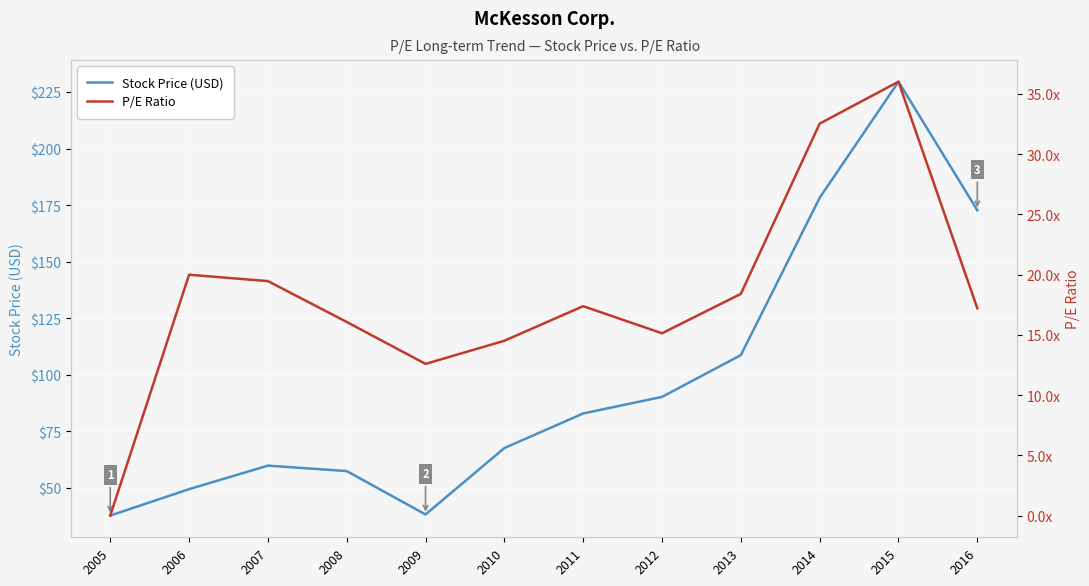

At which category is the sum across all series the highest?

2015